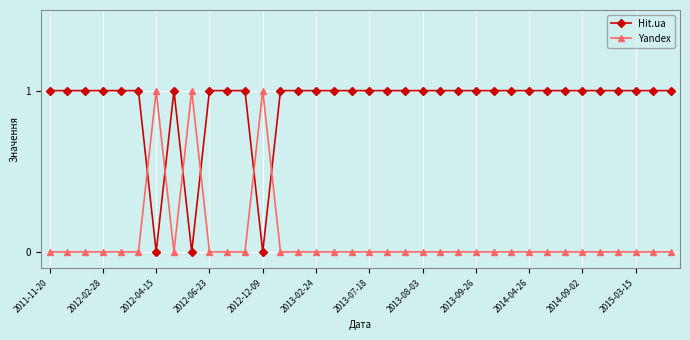

What is the difference between the maximum and minimum values in the Yandex series?

1